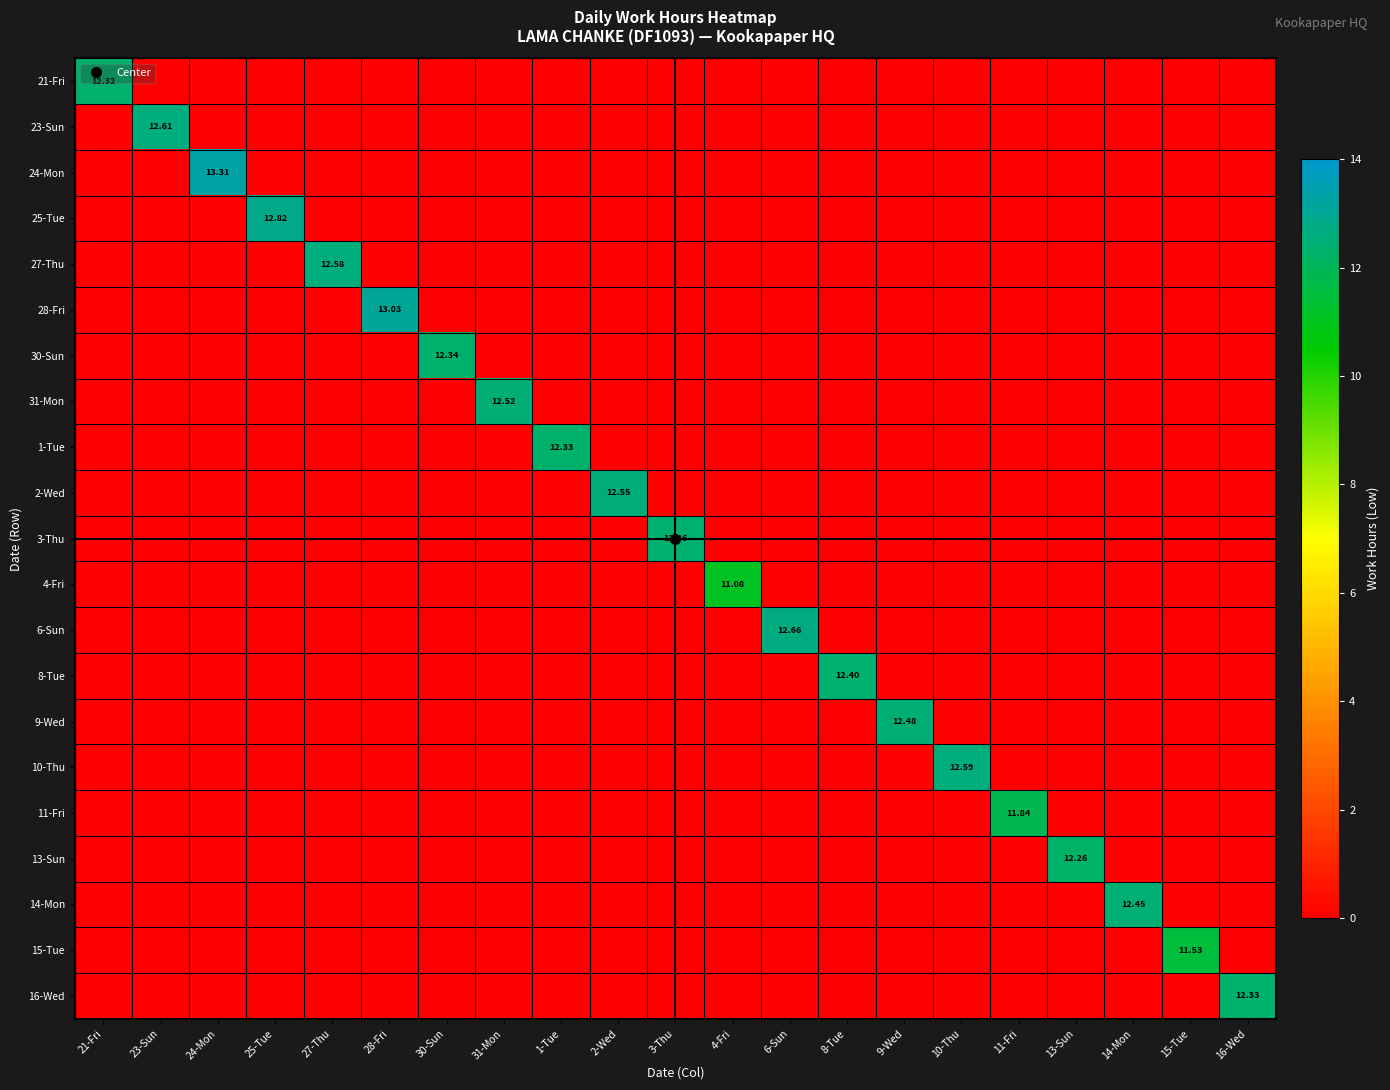

The 21-Fri series shows 0.0 at 11-Fri. True or false?

True